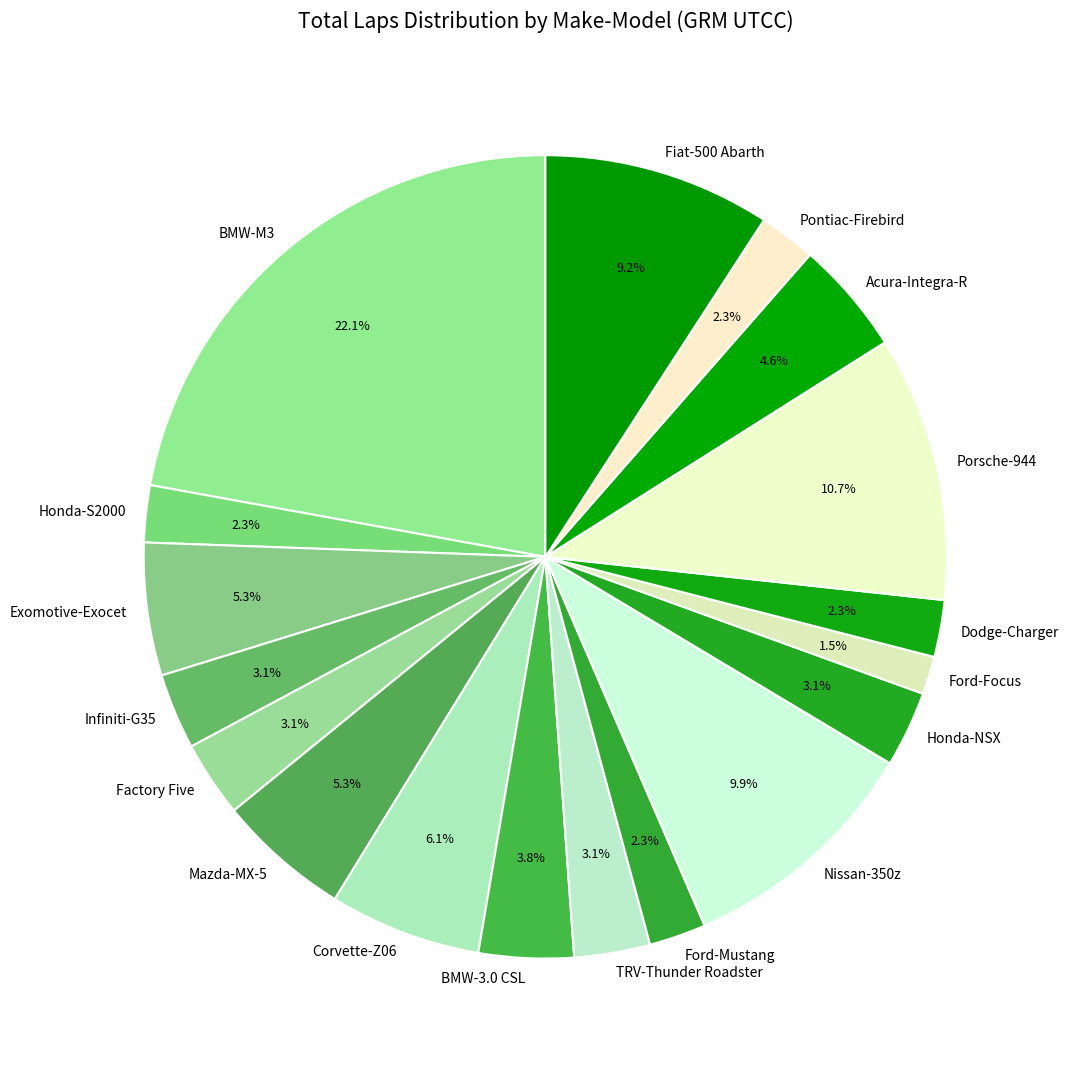

How many slices are in this pie chart?

18